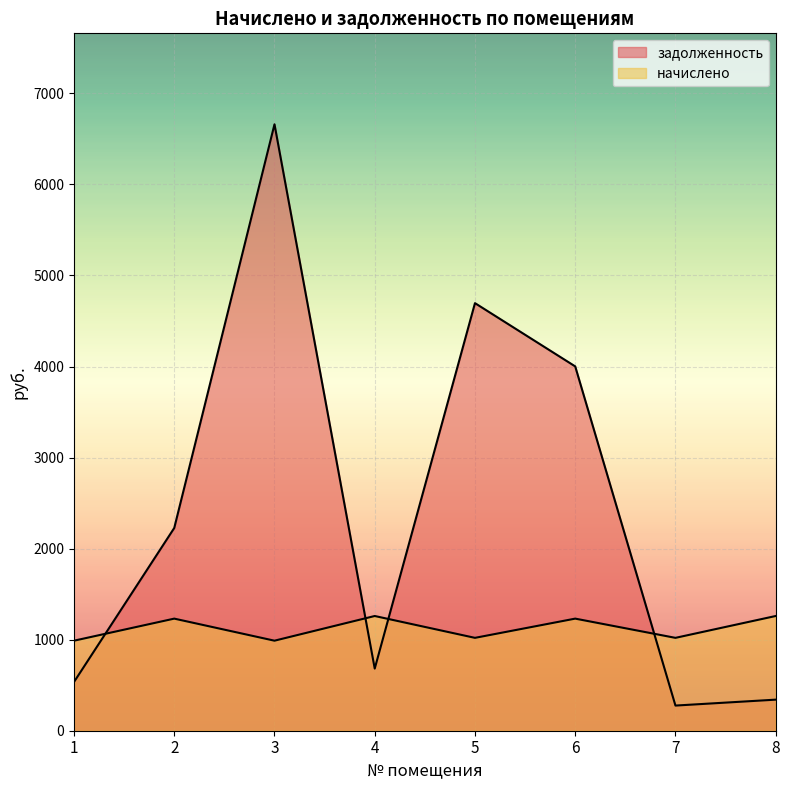

What is the difference between the highest and lowest values at 2?

995.7